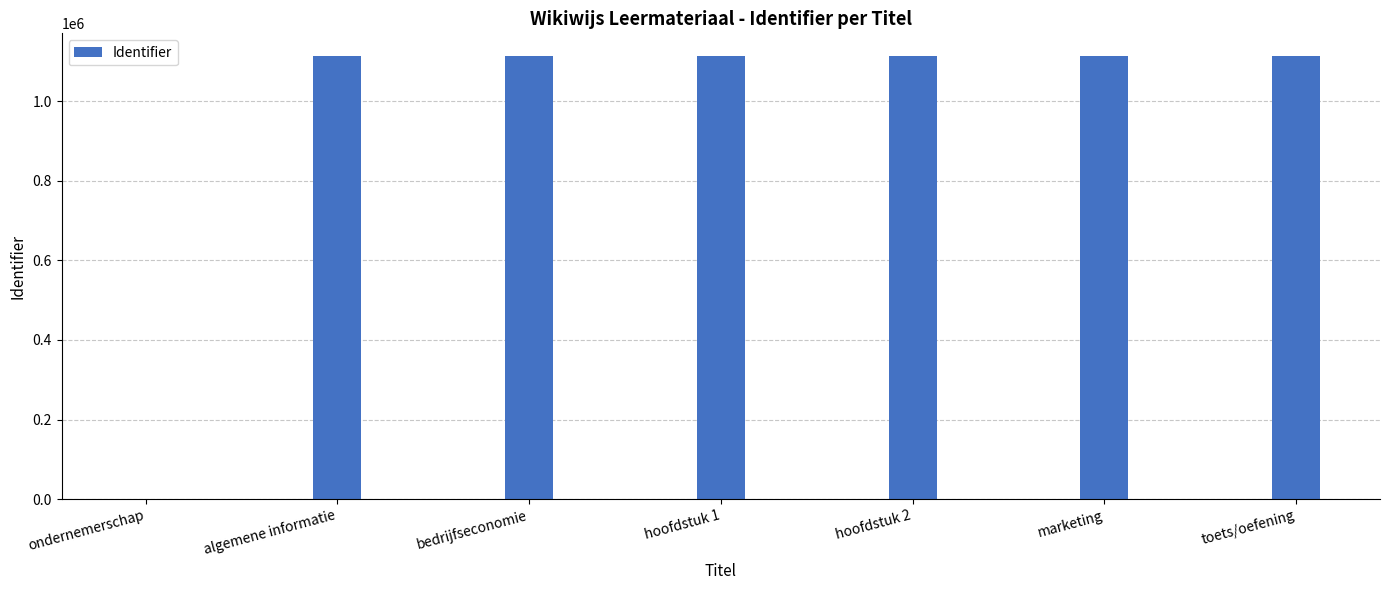

What is the sum of the values at toets/oefening and hoofdstuk 1?

2229715